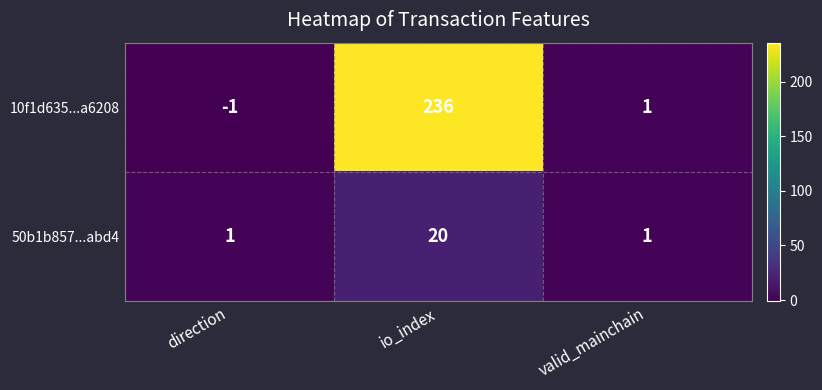

True or false: 50b1b857...abd4 has a value of 0 at direction.

False